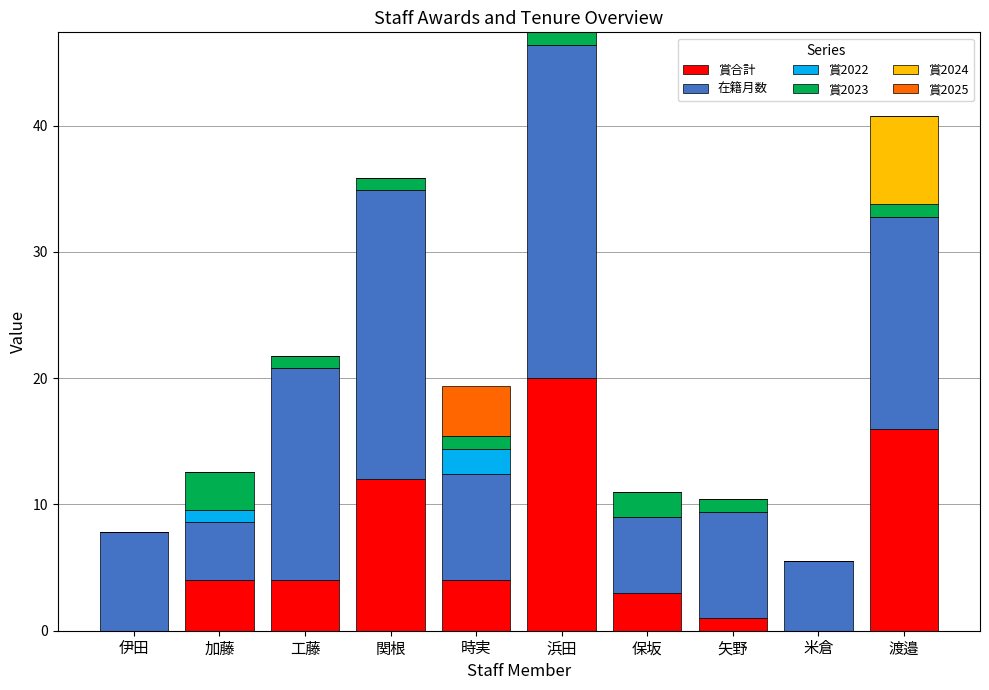

What is the maximum value for 賞合計?

20.0